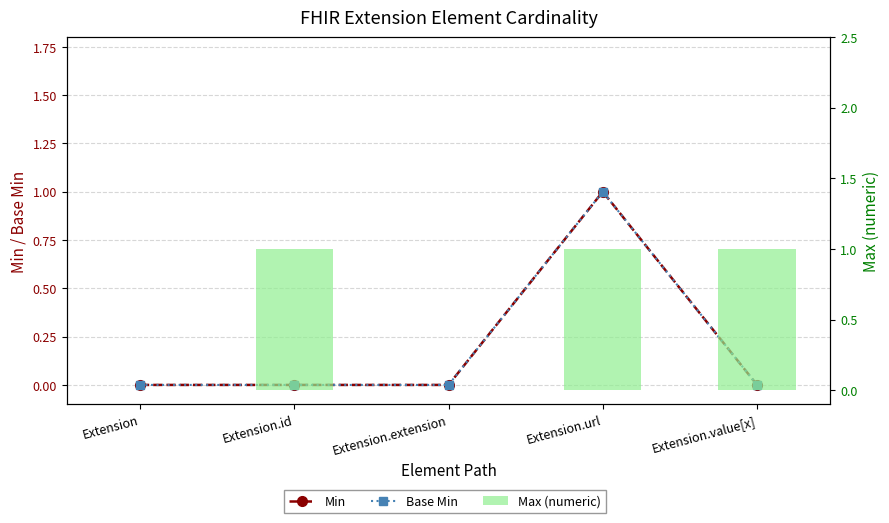

Which series has the widest spread of values?

Min